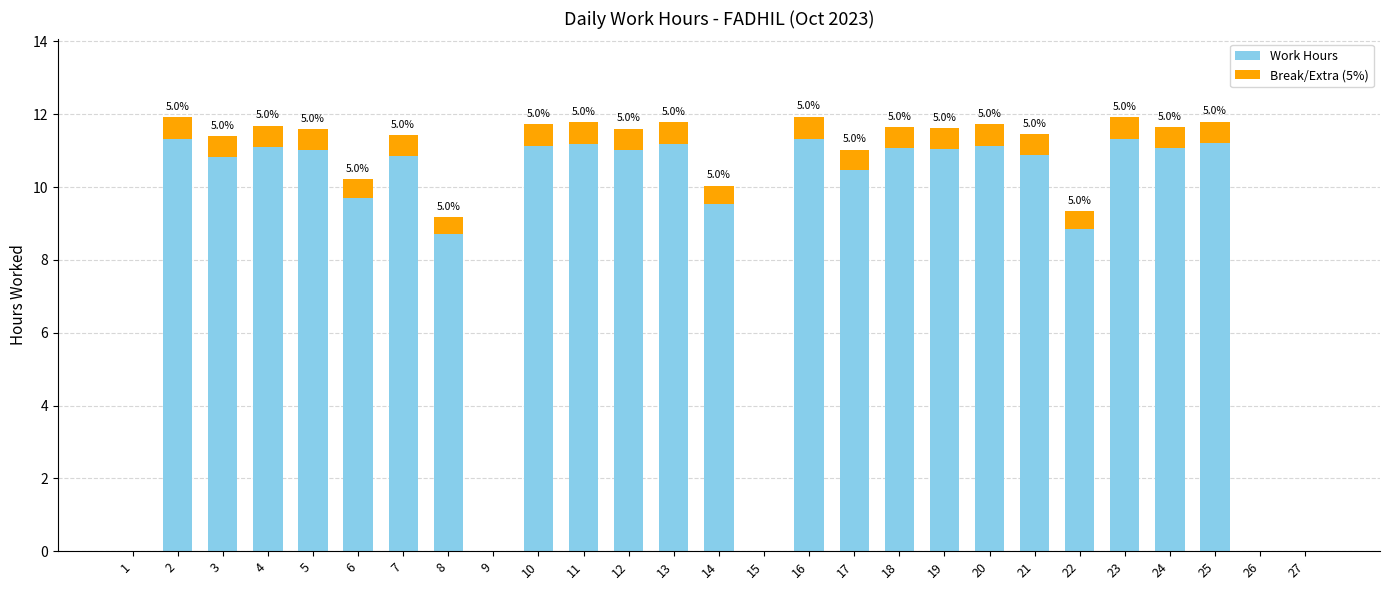

Is it true that Work Hours equals 18.9 at 12?

False